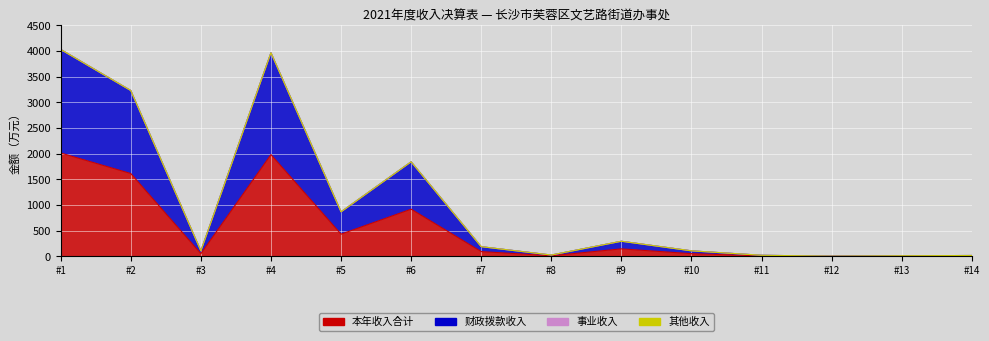

Which series has the largest total across all categories?

财政拨款收入